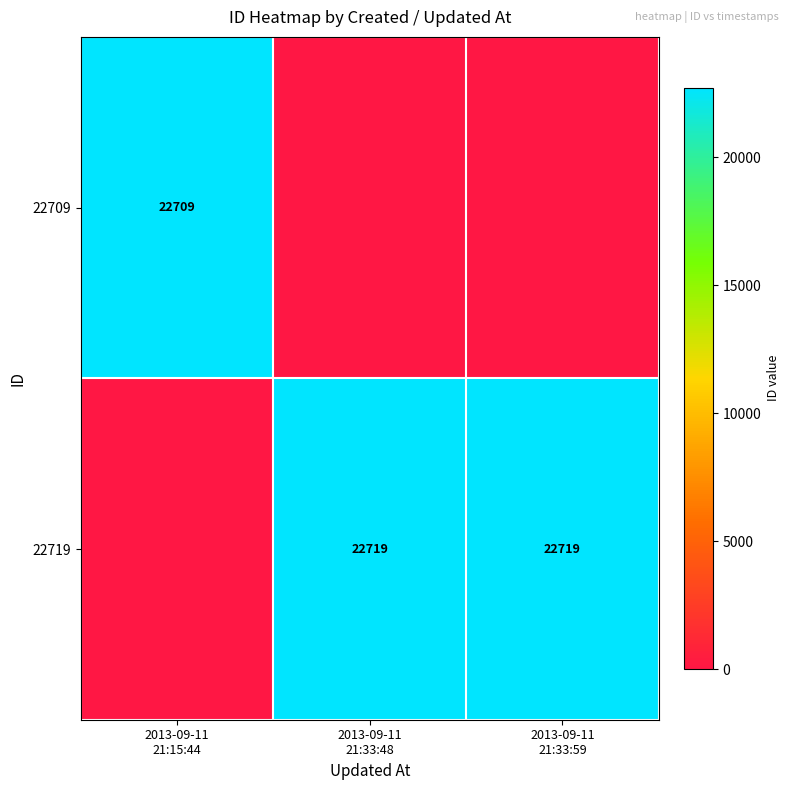

Between 2013-09-11 21:33:48 and 2013-09-11 21:33:59, which series saw the biggest shift?

22709